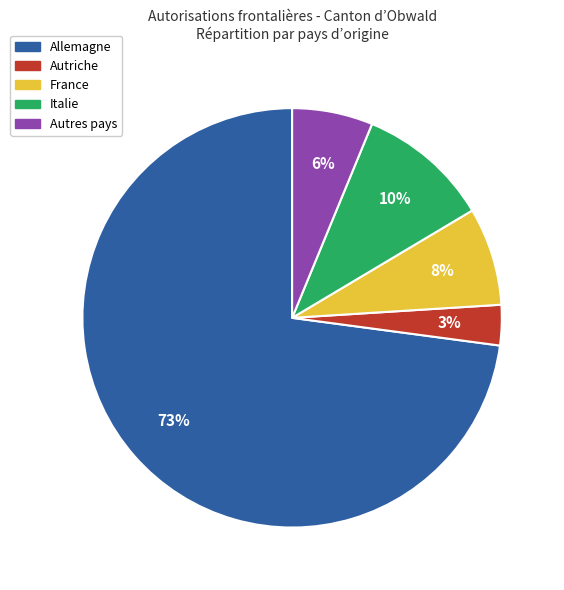

What is the smallest slice in the pie chart?

Autriche